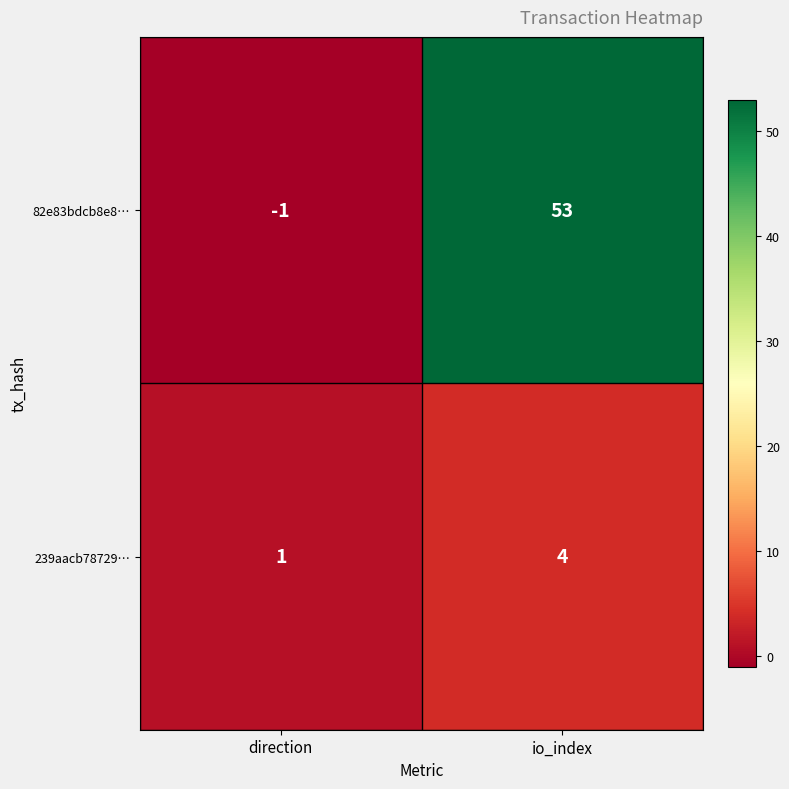

Is it true that 82e83bdcb8e8… equals 89 at io_index?

False